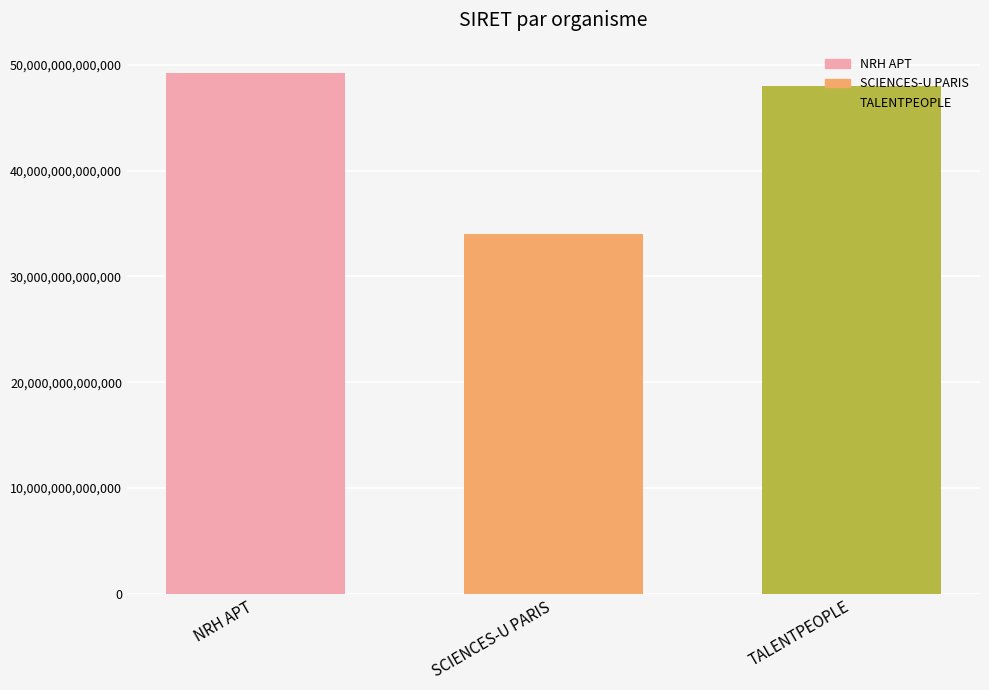

How many categories are shown in the chart?

3